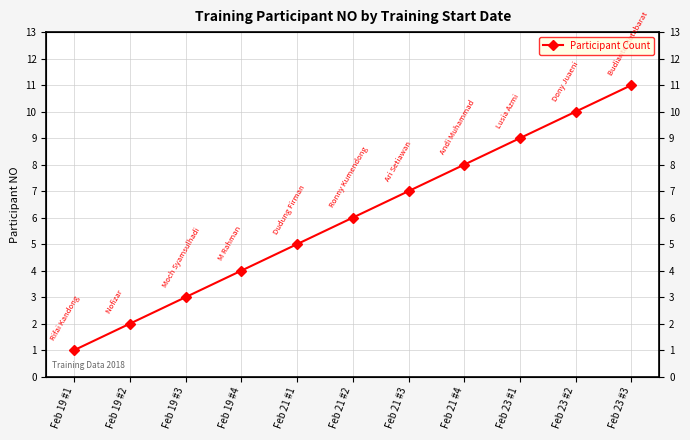

Reading left to right, what are all the values shown in this chart?

Feb 19 #1=1	Feb 19 #2=2	Feb 19 #3=3	Feb 19 #4=4	Feb 21 #1=5	Feb 21 #2=6	Feb 21 #3=7	Feb 21 #4=8	Feb 23 #1=9	Feb 23 #2=10	Feb 23 #3=11